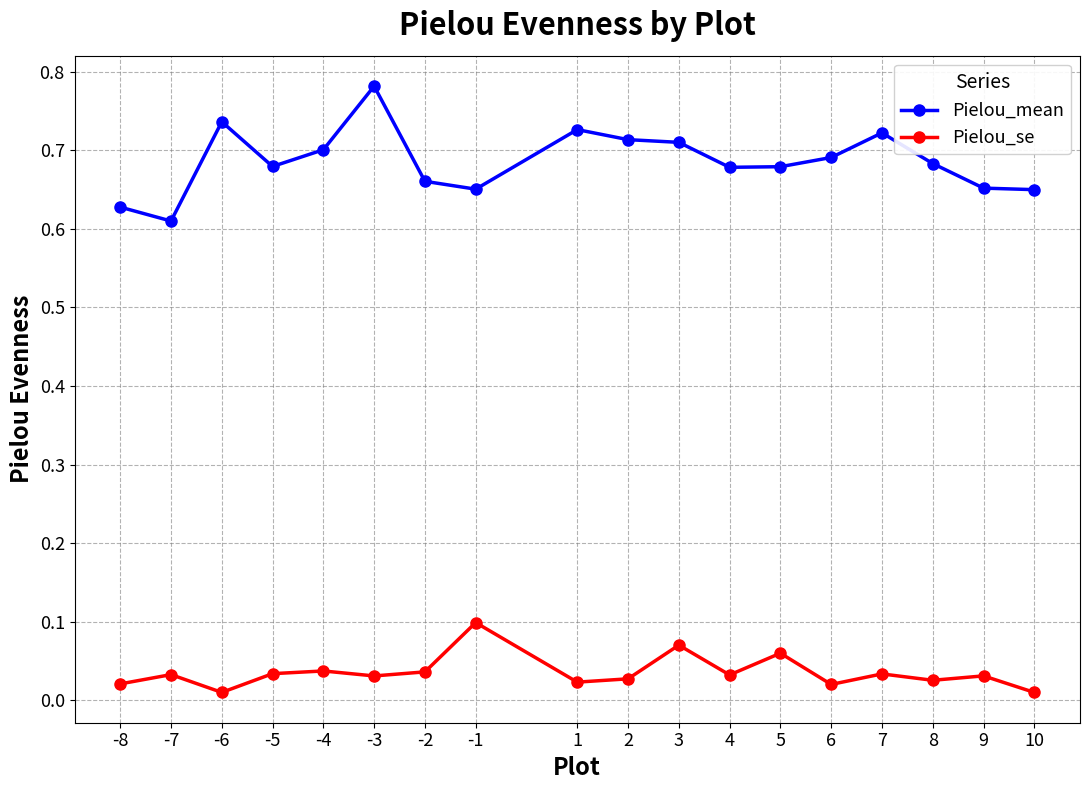

Between -3 and 5, which series saw the biggest shift?

Pielou_mean